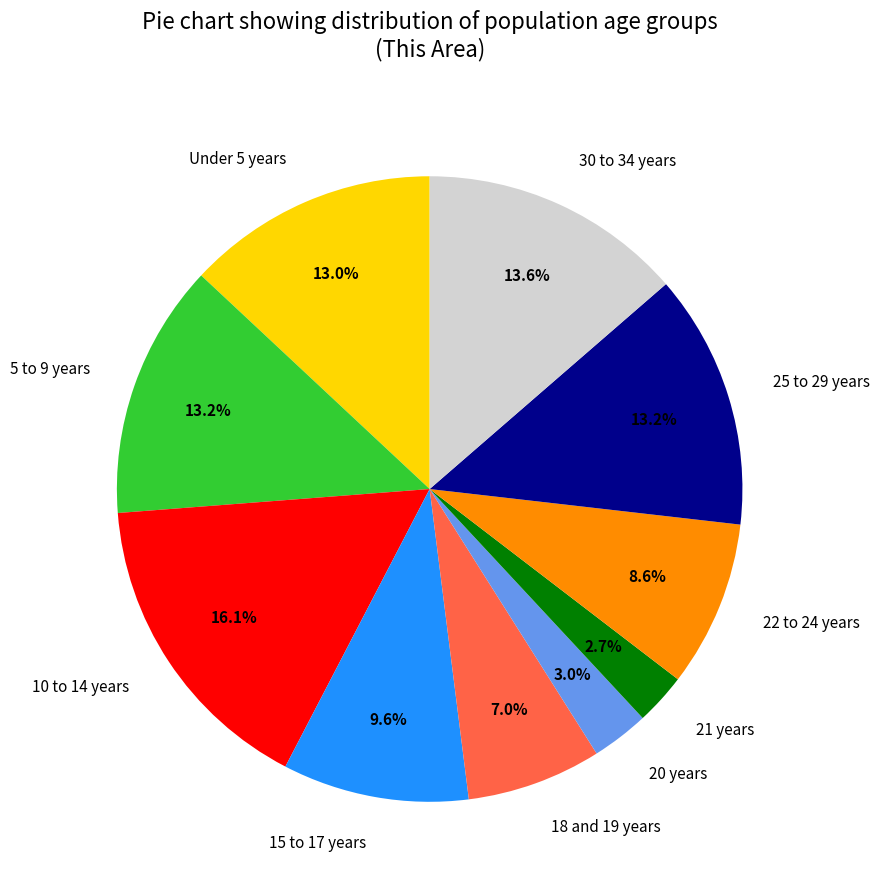

How many segments does this pie chart have?

10